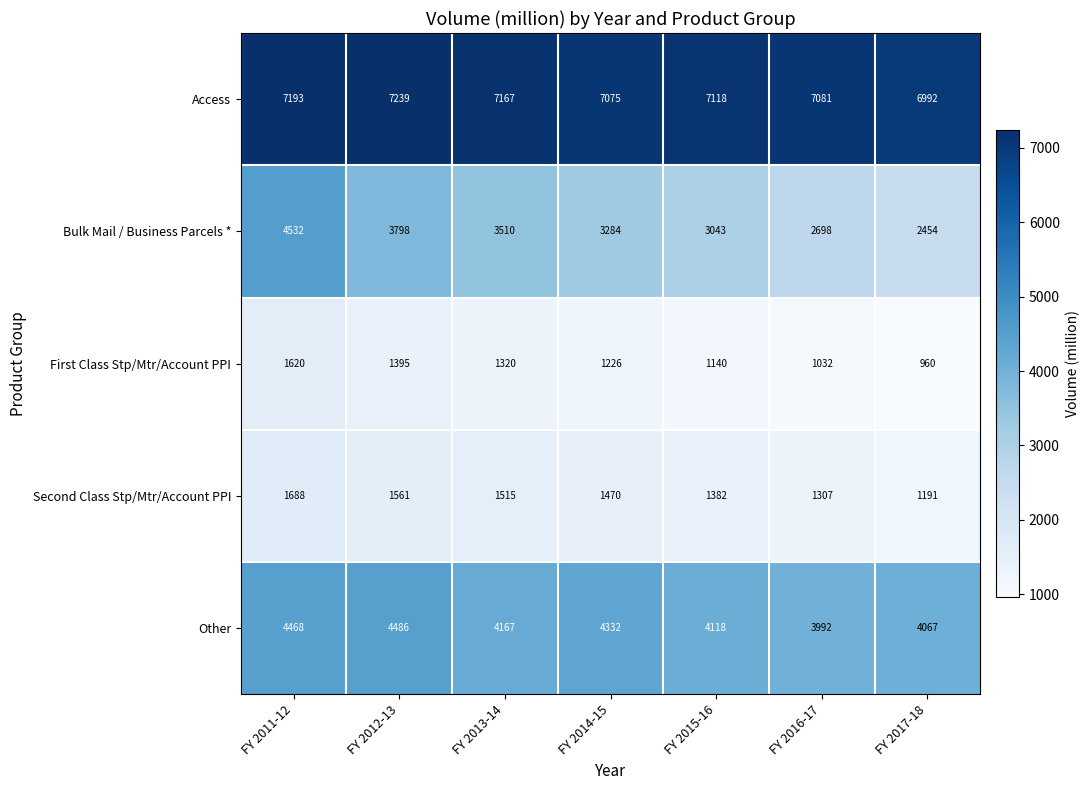

At which category is the sum across all series the highest?

FY 2011-12